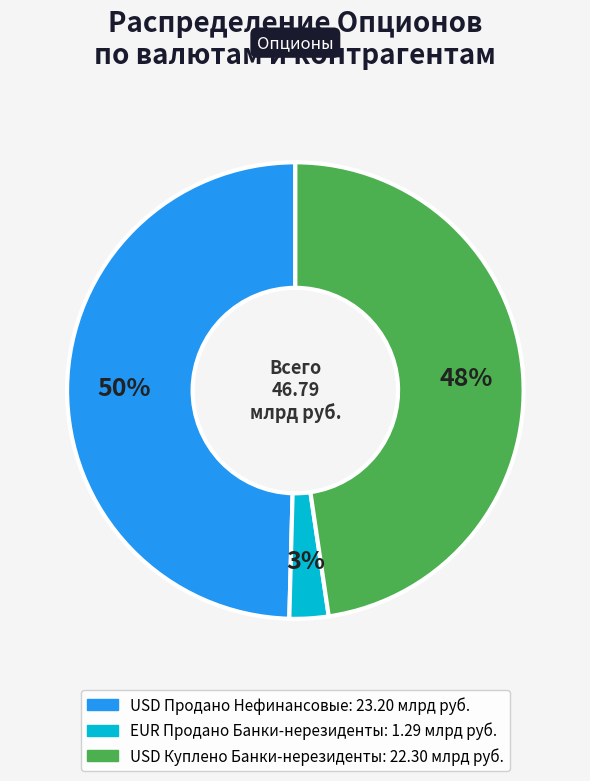

Is there any slice that represents more than half of the pie?

No